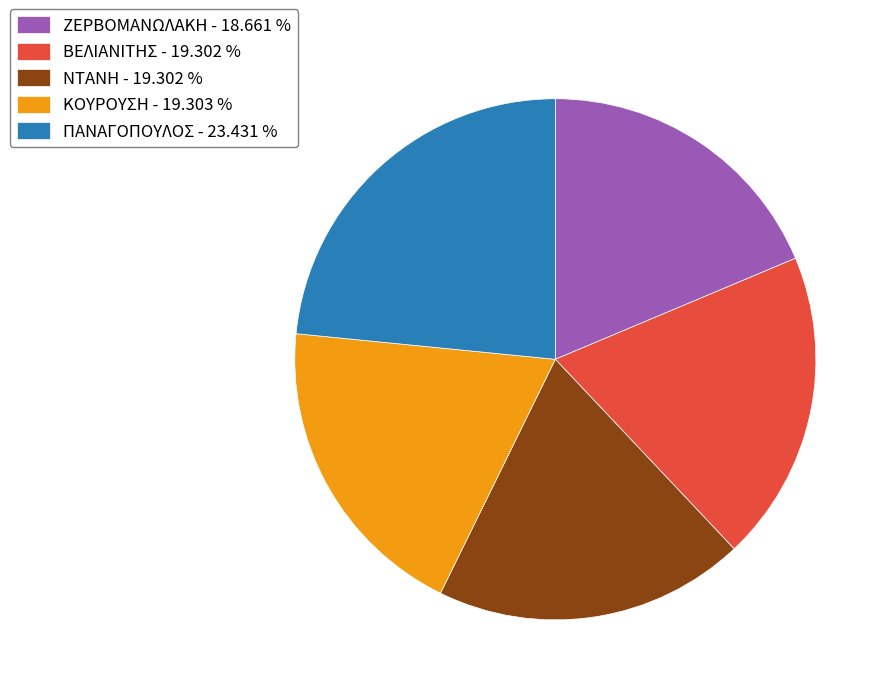

Count the number of slices in the pie.

5